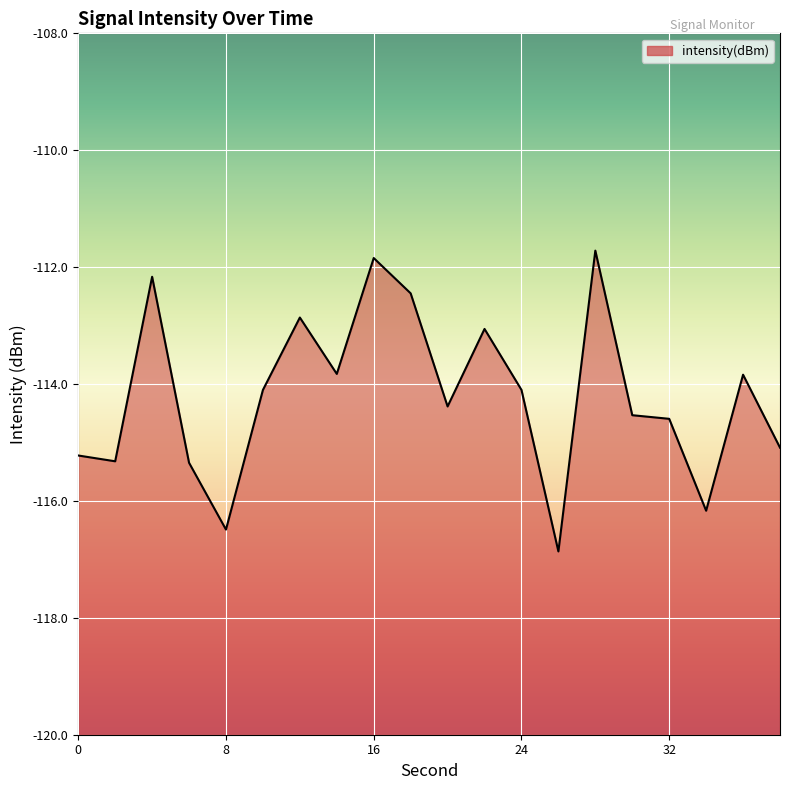

At which label is the value closest to -114?

24